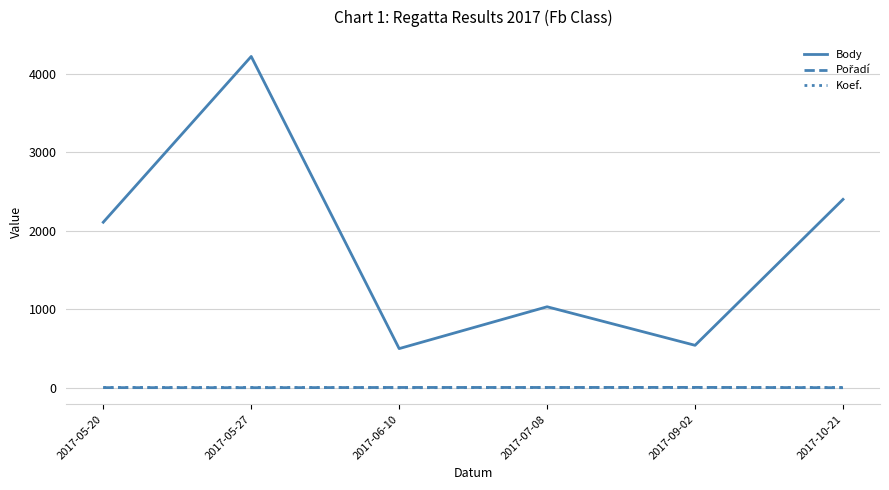

What is the spread (max minus min) of values at 2017-09-02?

538